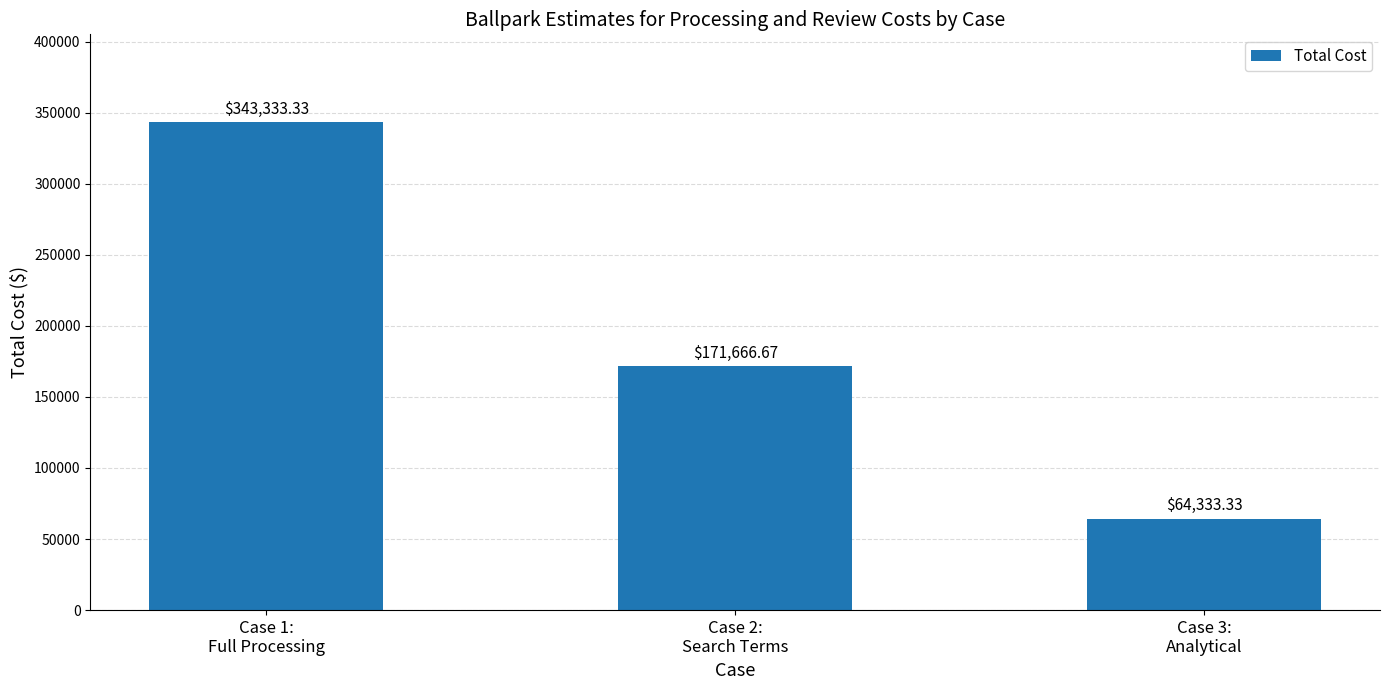

List the labels in order of value, smallest first.

Case 3:
Analytical, Case 2:
Search Terms, Case 1:
Full Processing